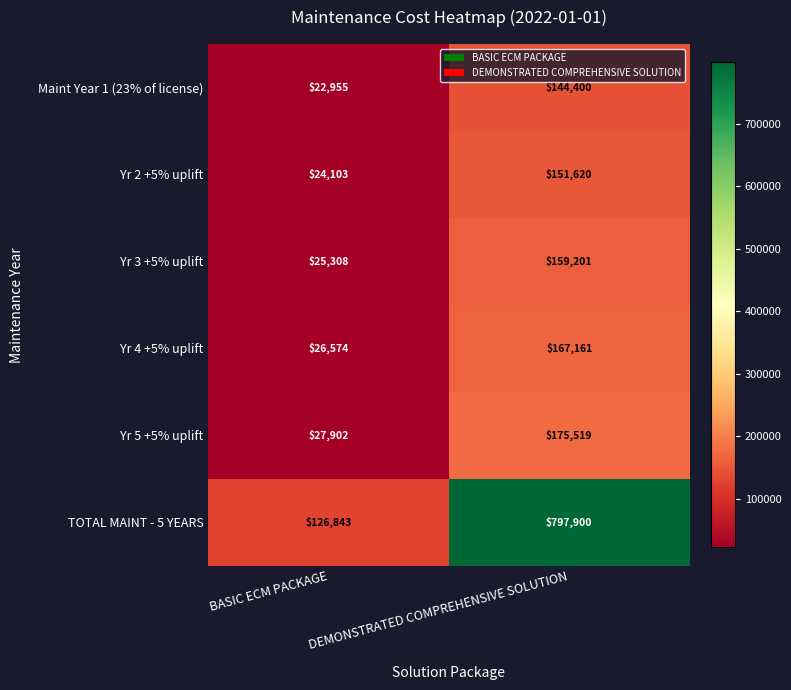

What is the total value across all series at DEMONSTRATED COMPREHENSIVE SOLUTION?

1595801